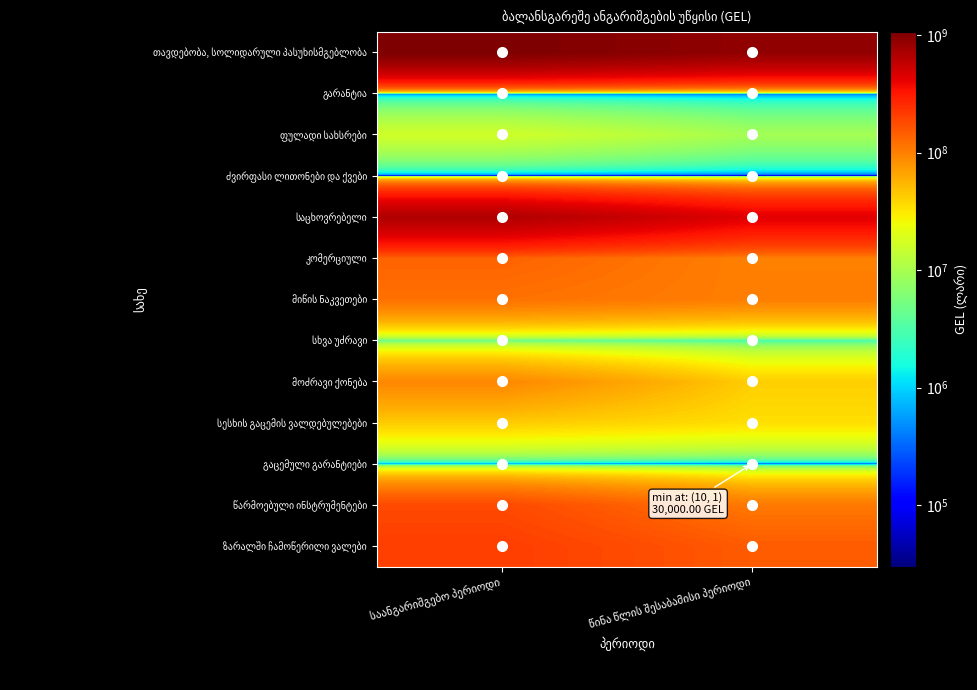

Between წინა წლის შესაბამისი პერიოდი and საანგარიშგებო პერიოდი, which is larger?

საანგარიშგებო პერიოდი